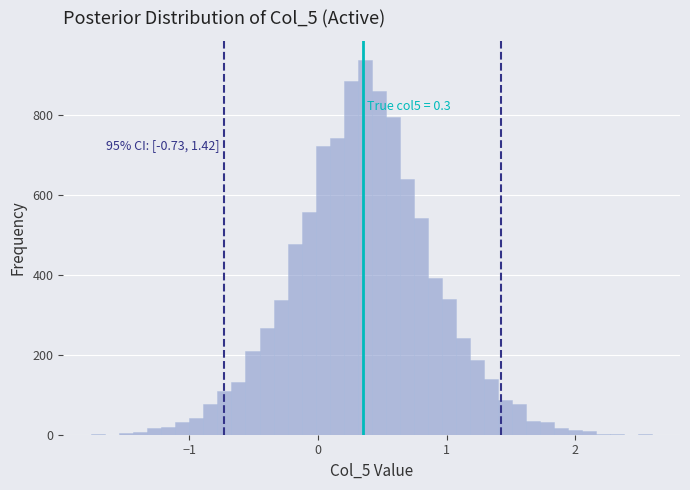

Around what value on the x-axis is the tallest bar? Give the approximate position of its centre, as read against the axis.

0.4